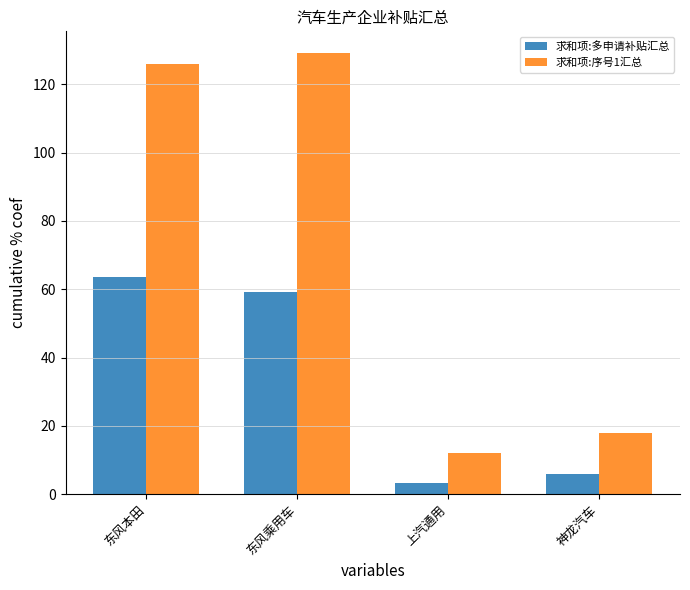

At 神龙汽车, list the series in order from largest to smallest.

求和项:序号1汇总, 求和项:多申请补贴汇总